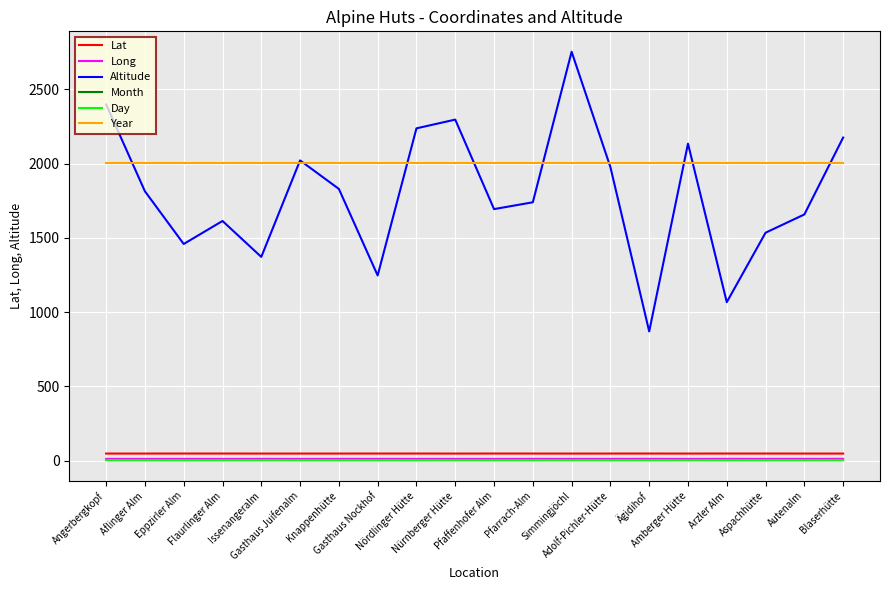

True or false: Altitude and Lat intersect in this chart.

False